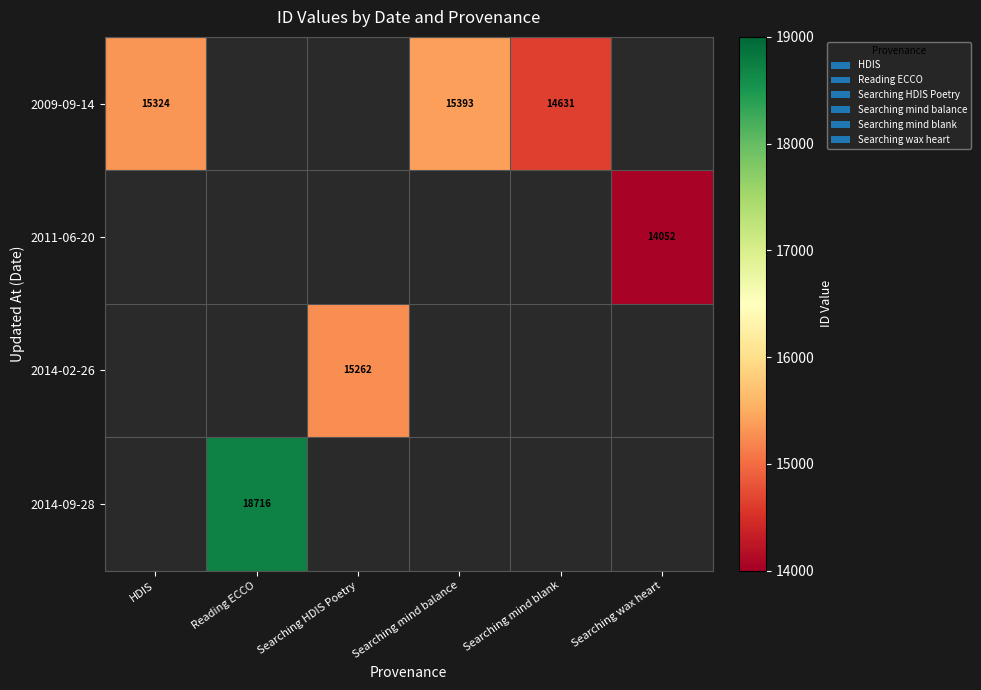

True or false: 2009-09-14 has a value of 7703 at HDIS.

False